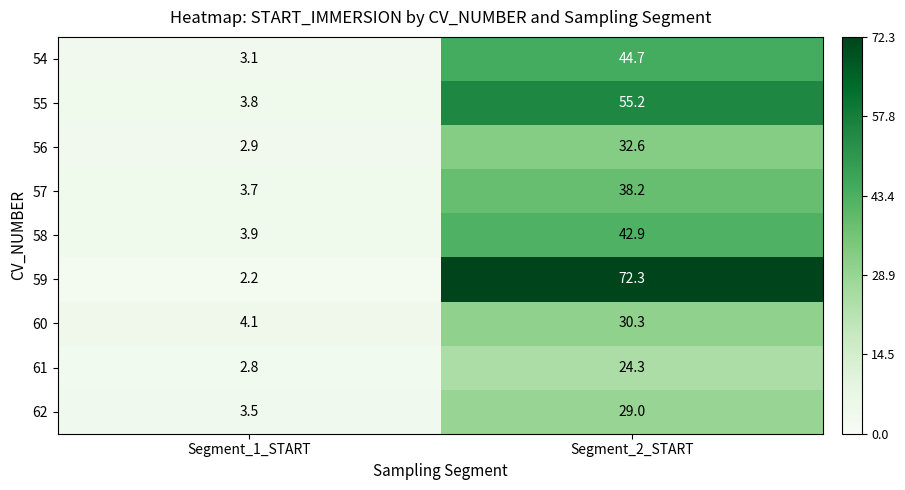

What is the sum of the 56 values at Segment_1_START and Segment_2_START?

35.5